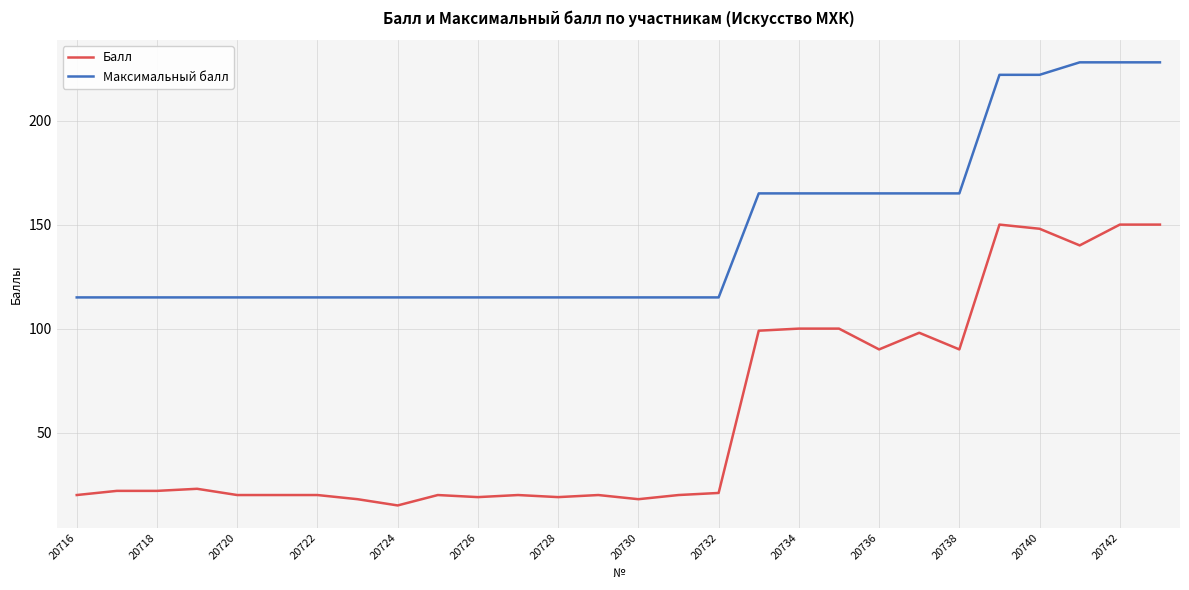

What is the difference between the maximum and minimum values in the Максимальный балл series?

113